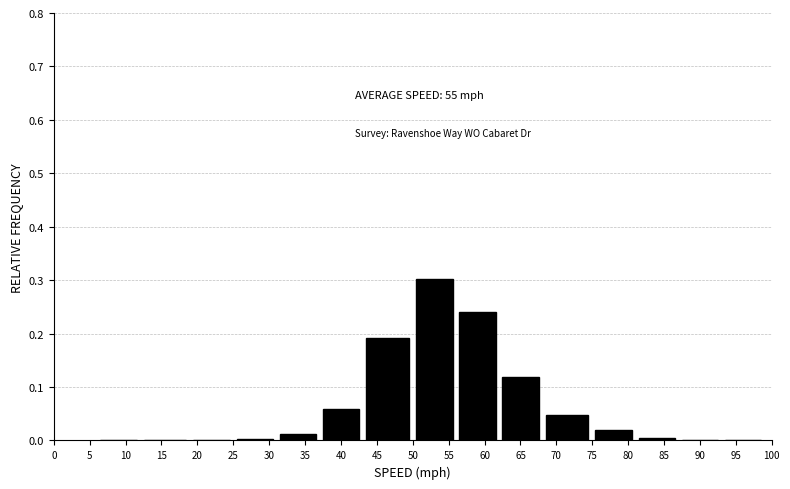

What is the sum of all values?

1.0